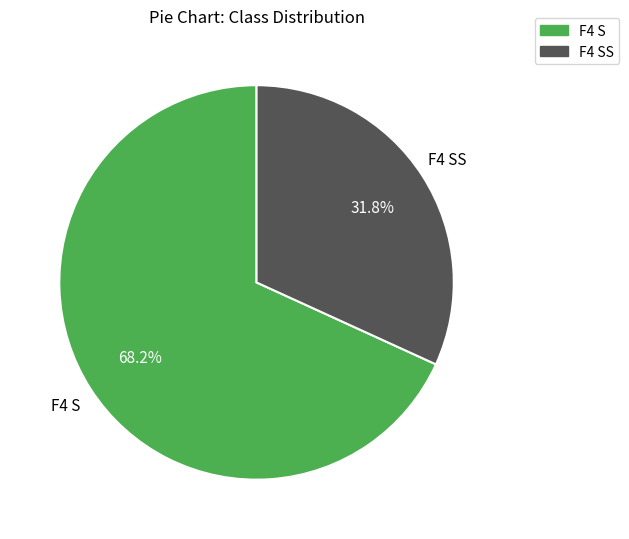

Is there any slice that represents more than half of the pie?

Yes